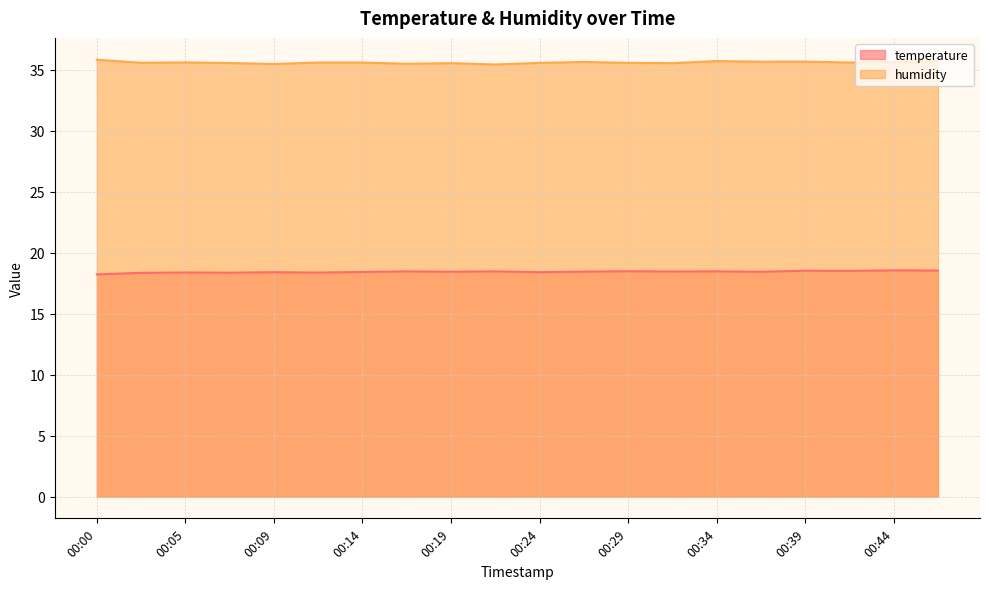

What is the difference between the highest and lowest values at 00:00?

17.6